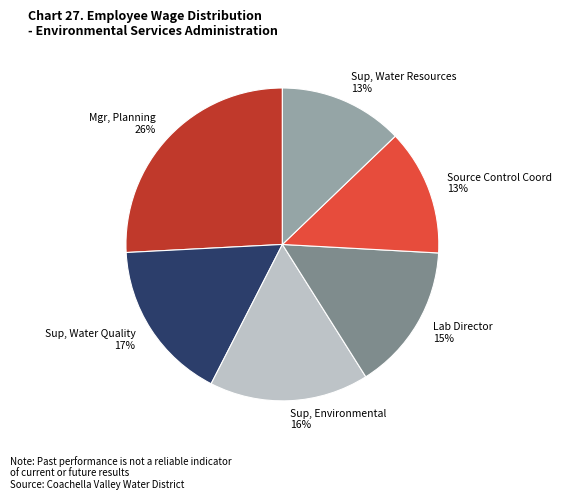

Which category has the biggest portion of the pie?

Mgr, Planning 26%